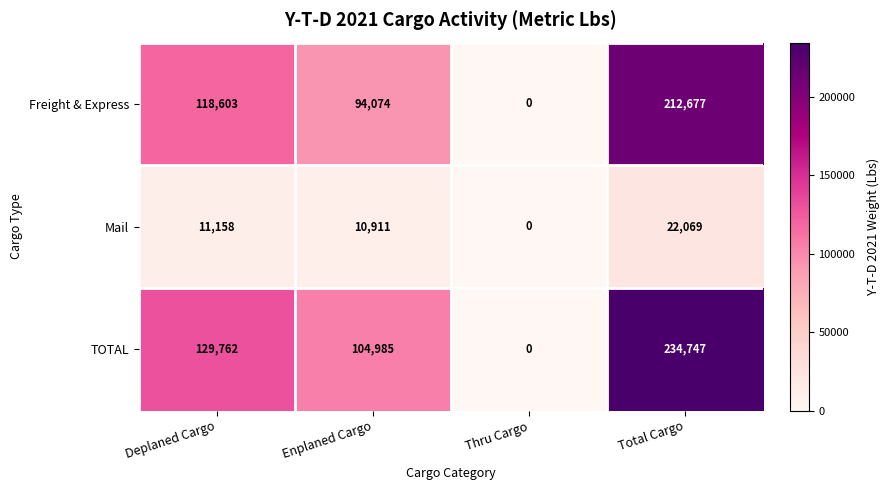

Reading right to left, transcribe all the data shown in this chart.

Freight & Express: 212677	0	94074	118603
Mail: 22069	0	10911	11158
TOTAL: 234747	0	104985	129762